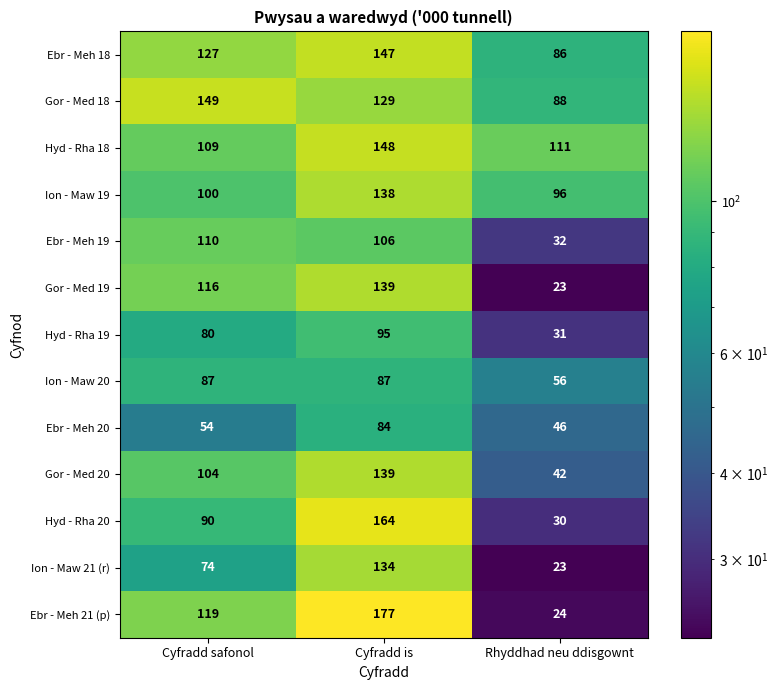

What is the approximate value of Gor - Med 20 at Cyfradd is, to the nearest 10?

140